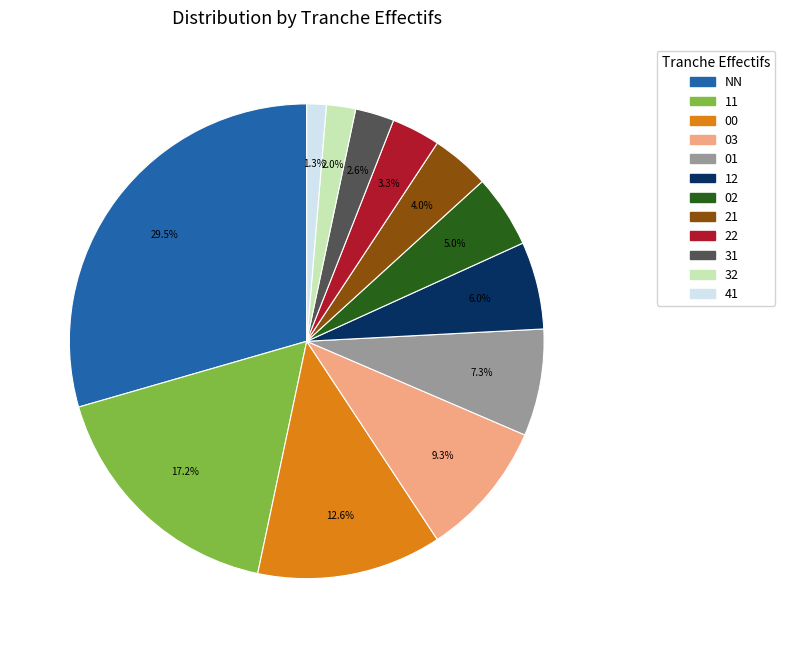

Which category has the biggest portion of the pie?

NN